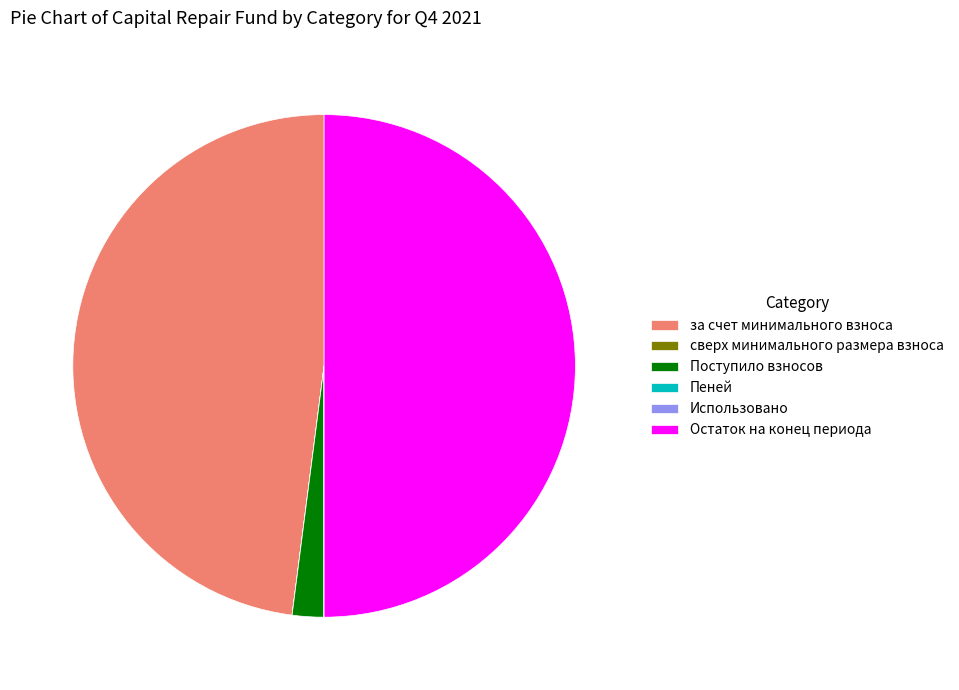

Which has a higher value, за счет минимального взноса or Поступило взносов?

за счет минимального взноса